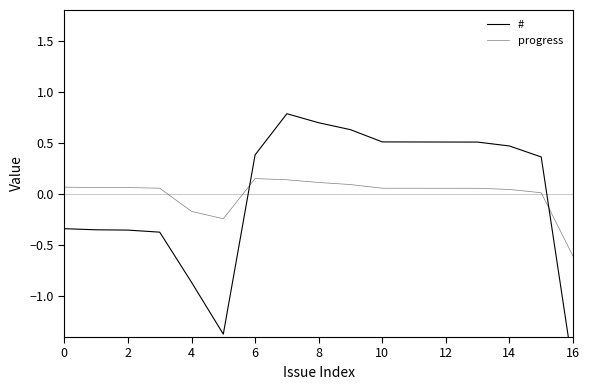

How many values in progress are below zero?

3